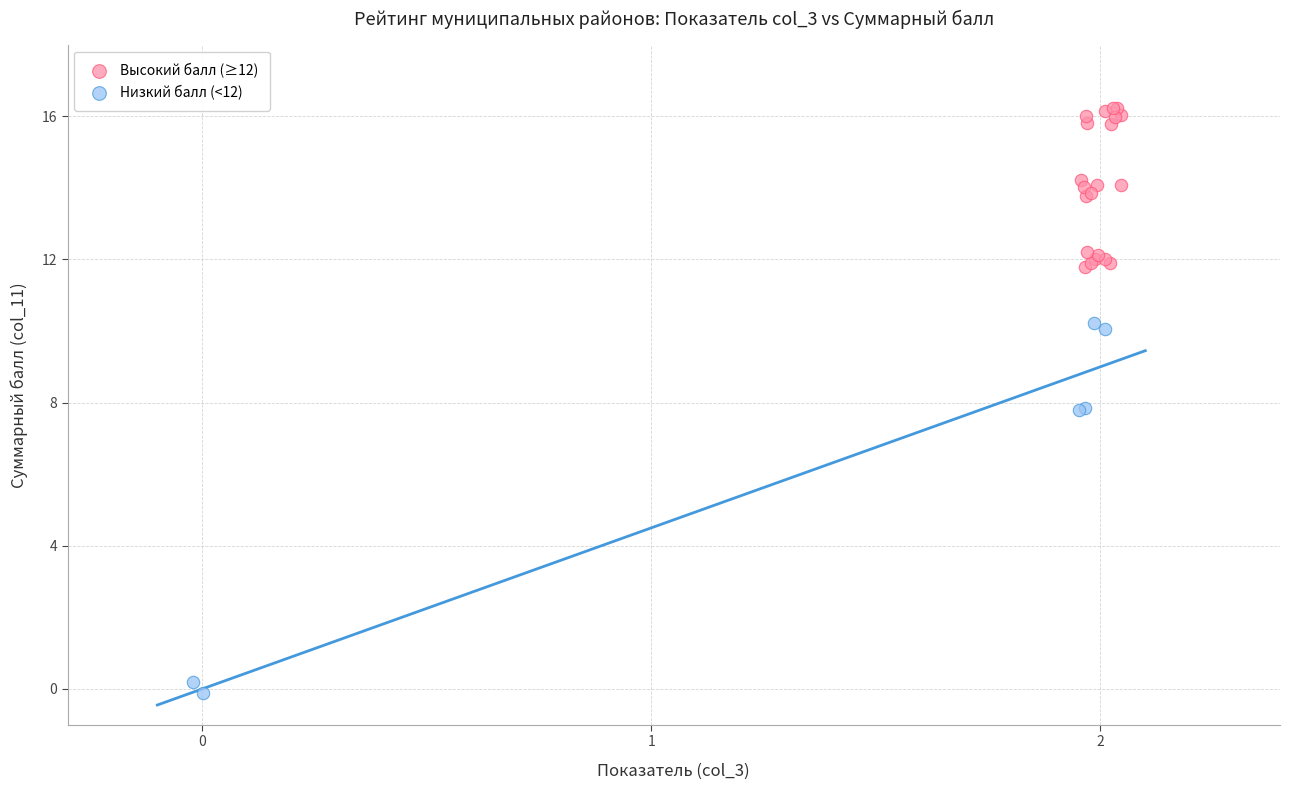

Which series reaches the maximum Y coordinate?

Высокий балл (≥12)